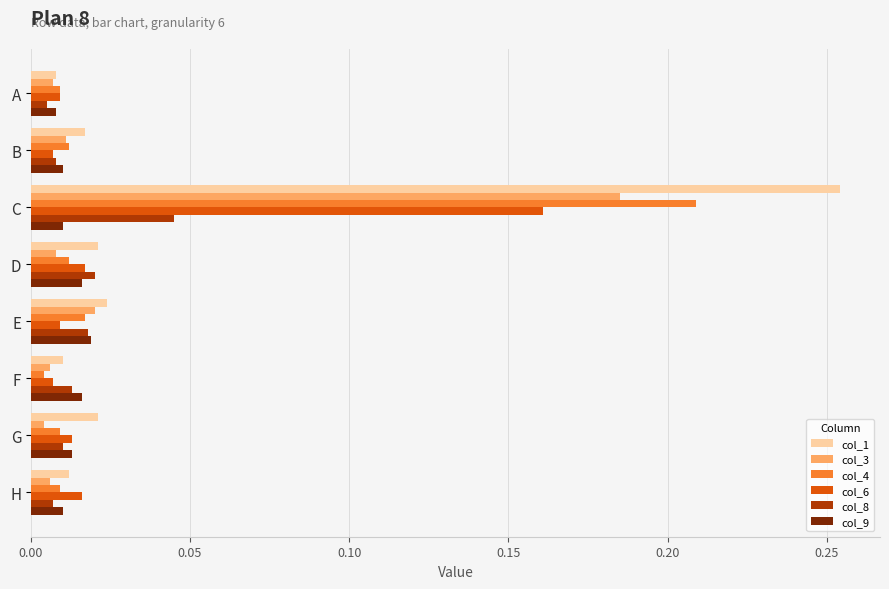

List the series in order of their peak value, highest first.

col_1, col_4, col_3, col_6, col_8, col_9